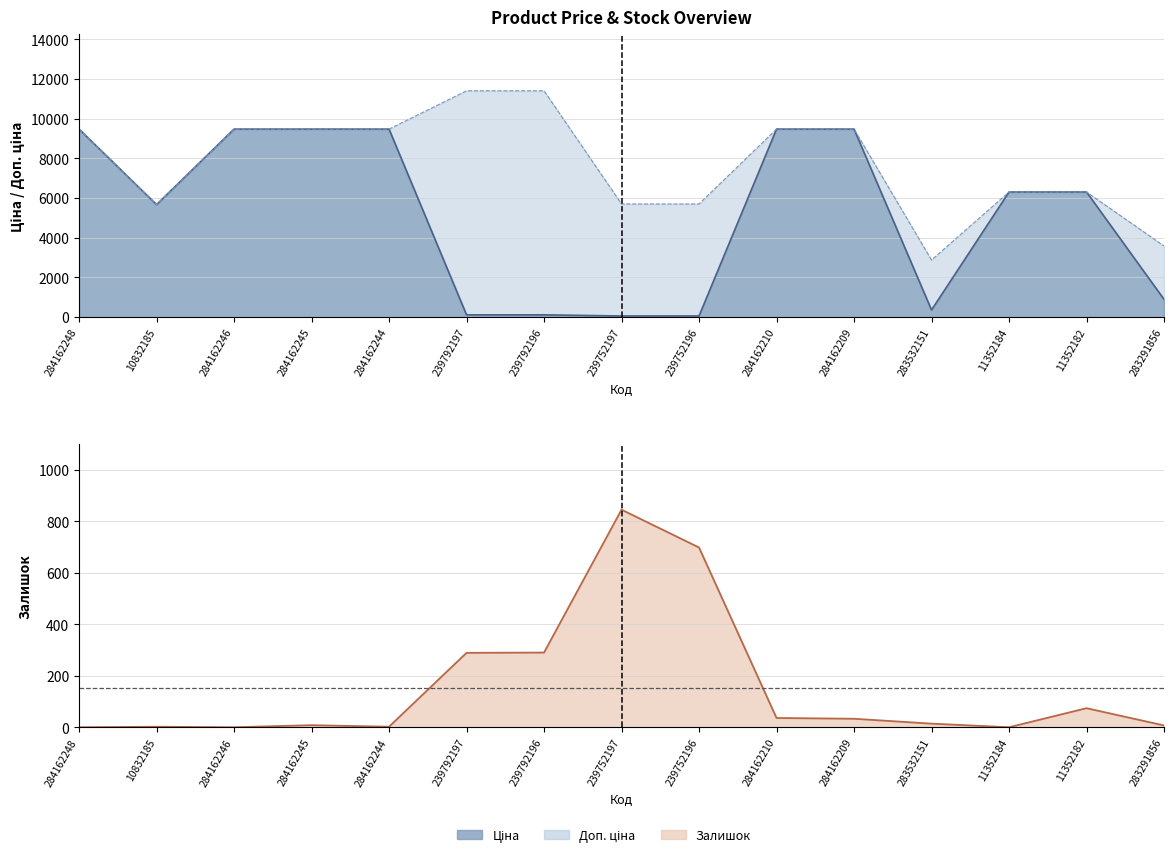

At which category is the sum across all series the highest?

284162210